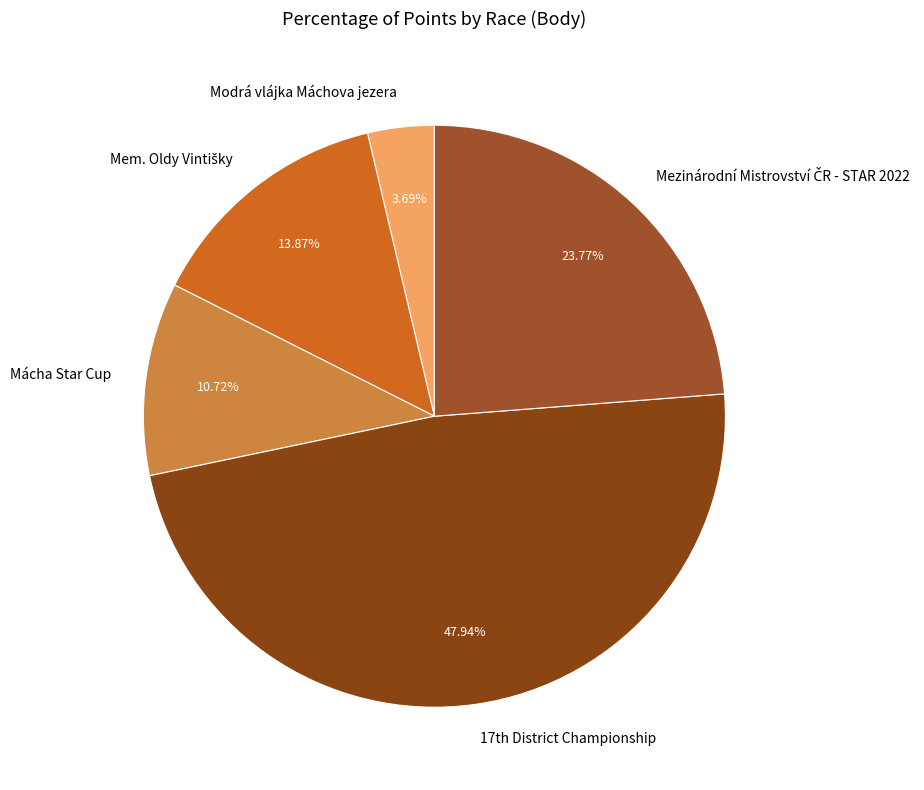

Is there any slice that represents more than half of the pie?

No